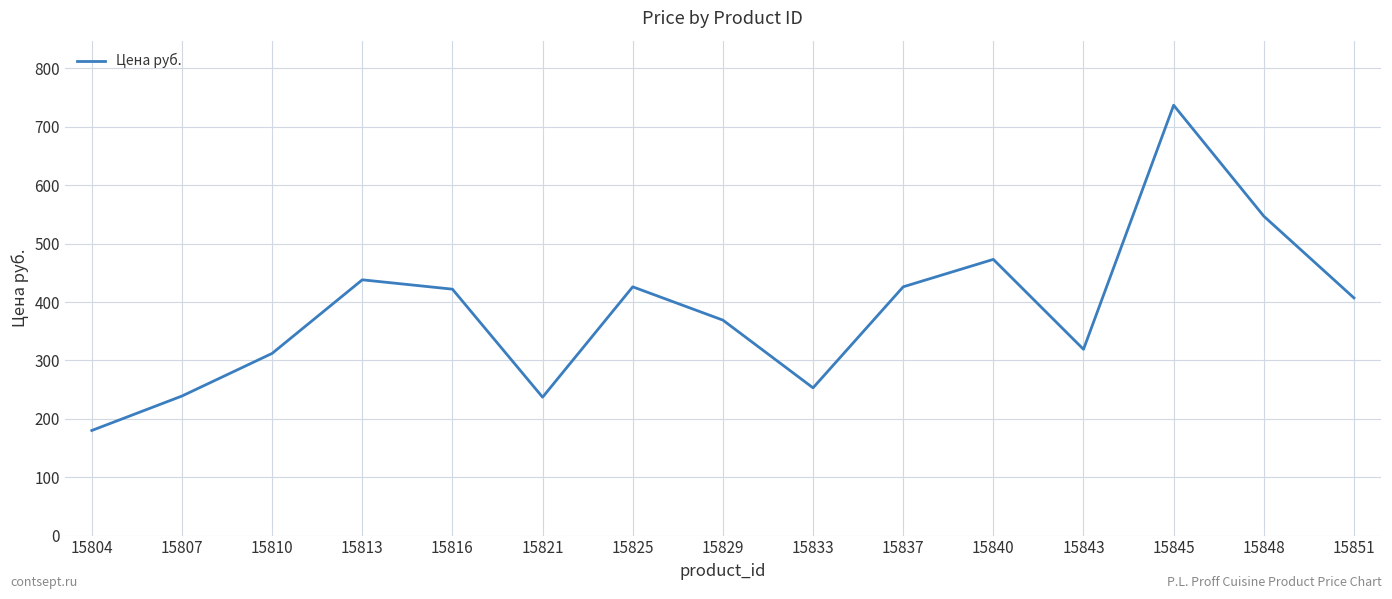

Between 15829 and 15848, which is larger?

15848